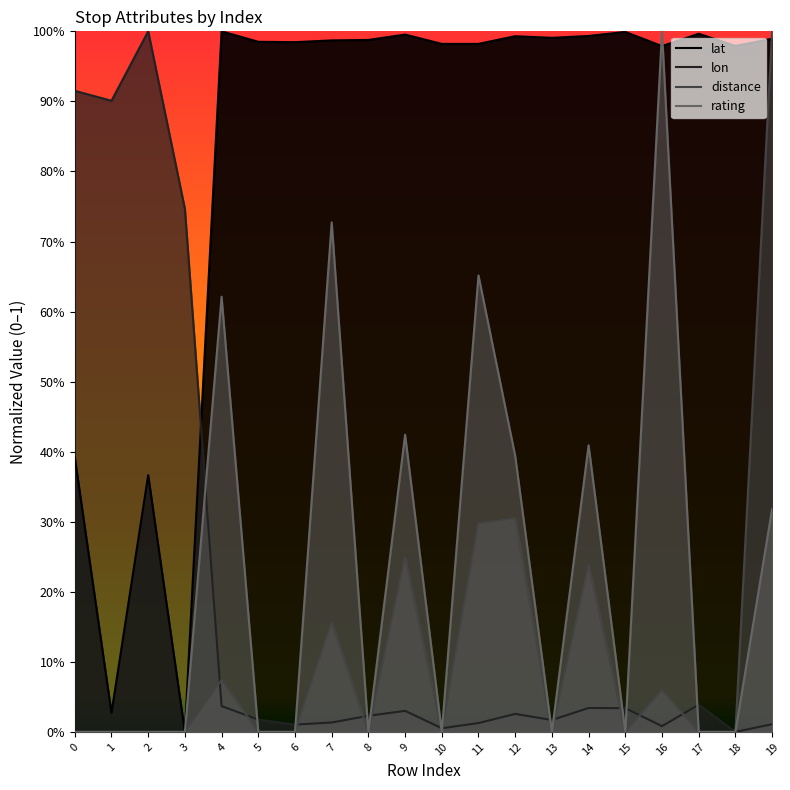

Reading right to left, transcribe all the data shown in this chart.

lat: 19=1.0	18=1.0	17=1.0	16=1.0	15=1.0	14=1.0	13=1.0	12=1.0	11=1.0	10=1.0	9=1.0	8=1.0	7=1.0	6=1.0	5=1.0	4=1.0	3=0.0	2=0.4	1=0.0	0=0.4
lon: 19=0.0	18=0.0	17=0.0	16=0.0	15=0.0	14=0.0	13=0.0	12=0.0	11=0.0	10=0.0	9=0.0	8=0.0	7=0.0	6=0.0	5=0.0	4=0.0	3=0.7	2=1.0	1=0.9	0=0.9
distance: 19=1.0	18=0.0	17=0.0	16=0.1	15=0.0	14=0.2	13=0.0	12=0.3	11=0.3	10=0.0	9=0.2	8=0.0	7=0.2	6=0.0	5=0.0	4=0.1	3=0.0	2=0.0	1=0.0	0=0.0
rating: 19=0.3	18=0.0	17=0.0	16=1.0	15=0.0	14=0.4	13=0.0	12=0.4	11=0.7	10=0.0	9=0.4	8=0.0	7=0.7	6=0.0	5=0.0	4=0.6	3=0.0	2=0.0	1=0.0	0=0.0